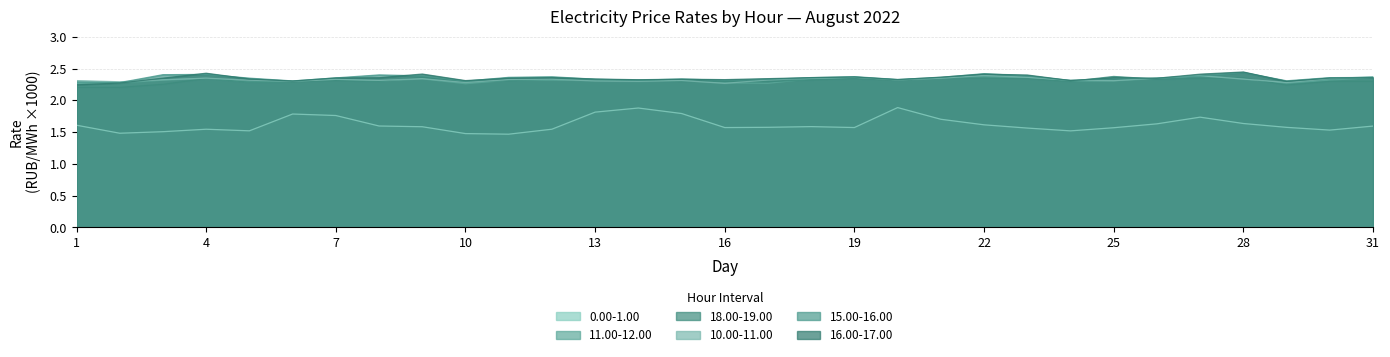

True or false: 11.00-12.00 has more than 2 interior local peaks.

True